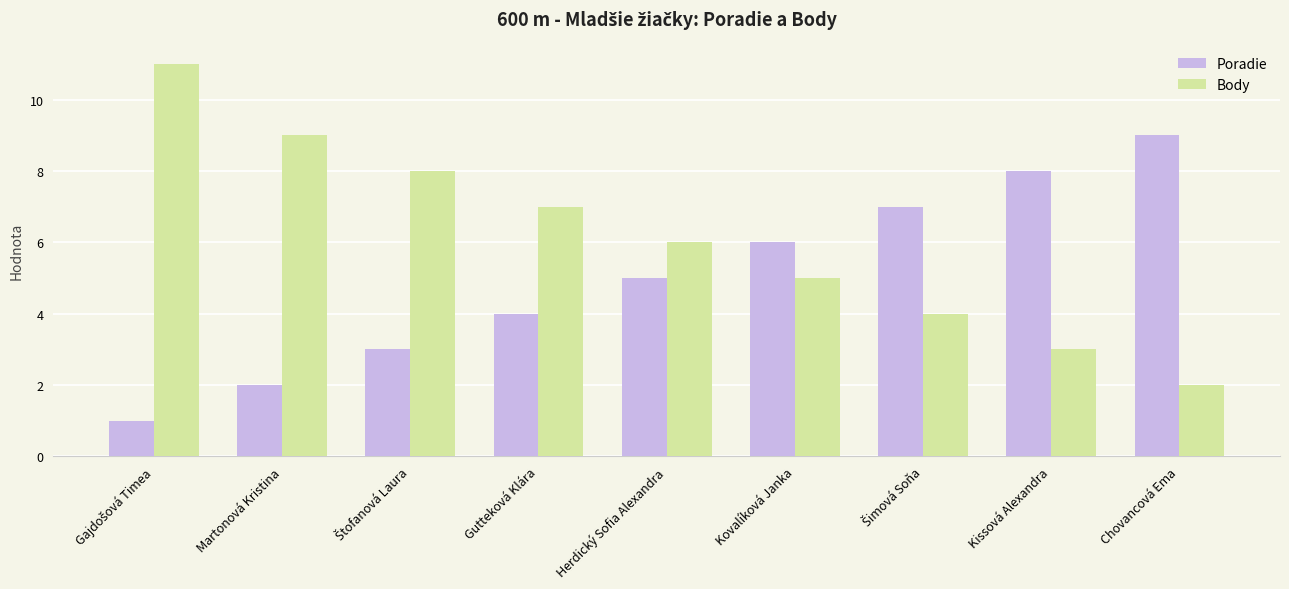

Are the bars horizontal?

No